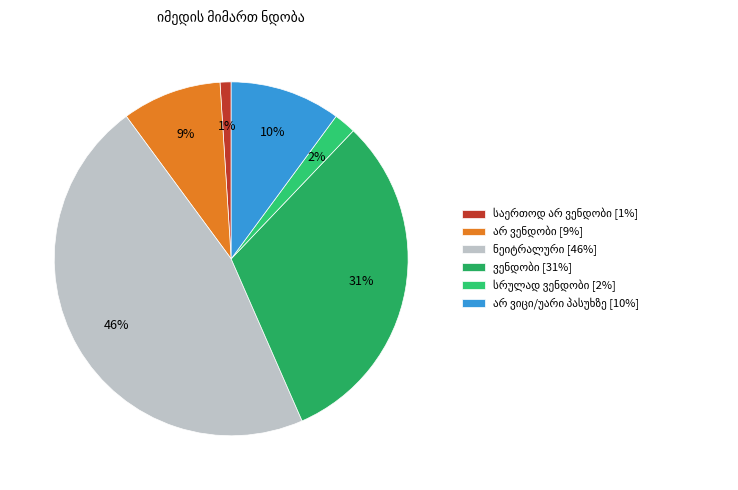

How many slices are in this pie chart?

6